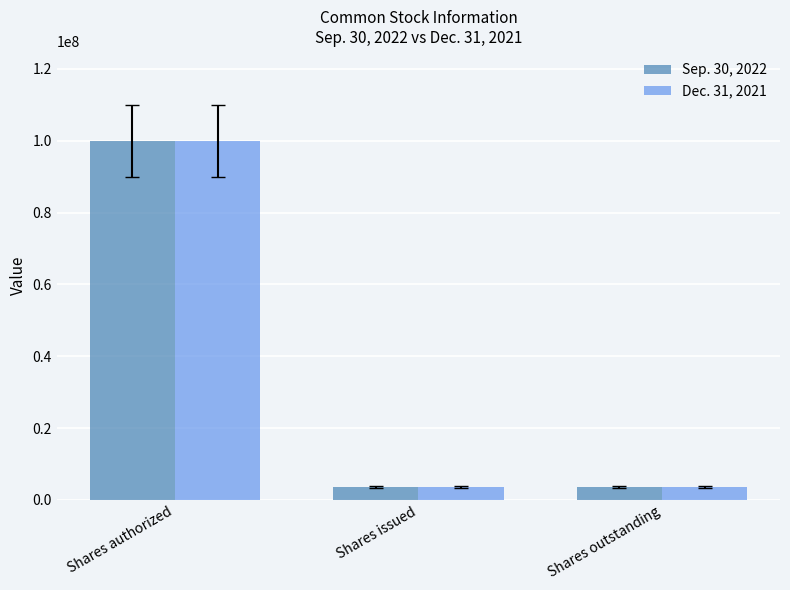

Is it true that Dec. 31, 2021 equals 3544242 at Shares issued?

True